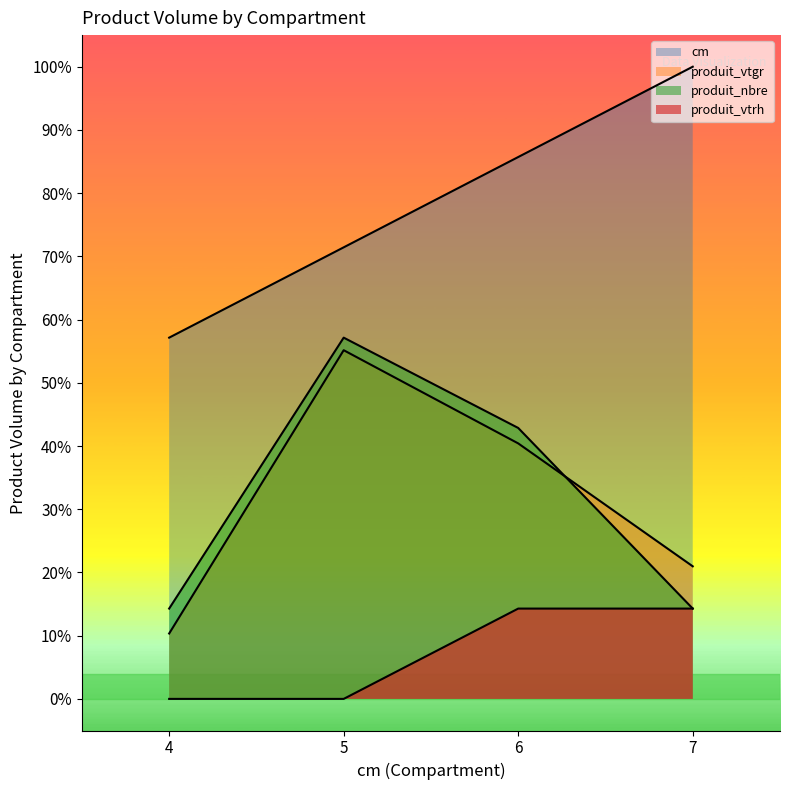

True or false: cm has more than 0 points higher than both neighbors.

False